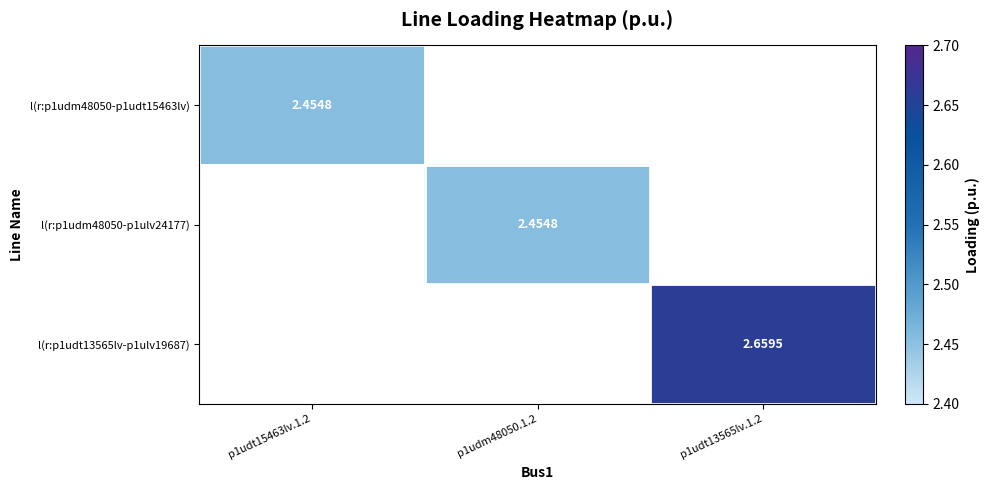

Which label corresponds to the smallest value in the chart?

p1udt15463lv.1.2